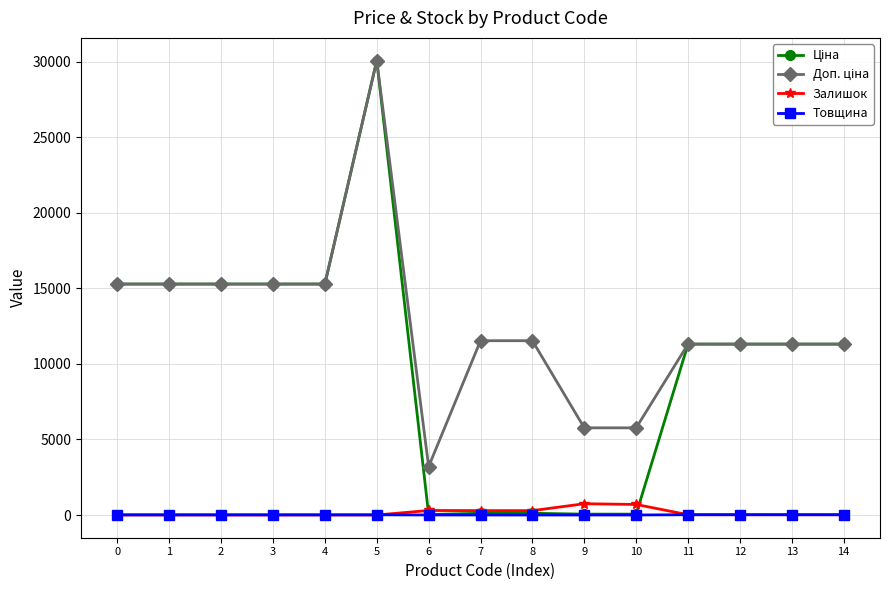

What is the greatest value displayed?

30077.8